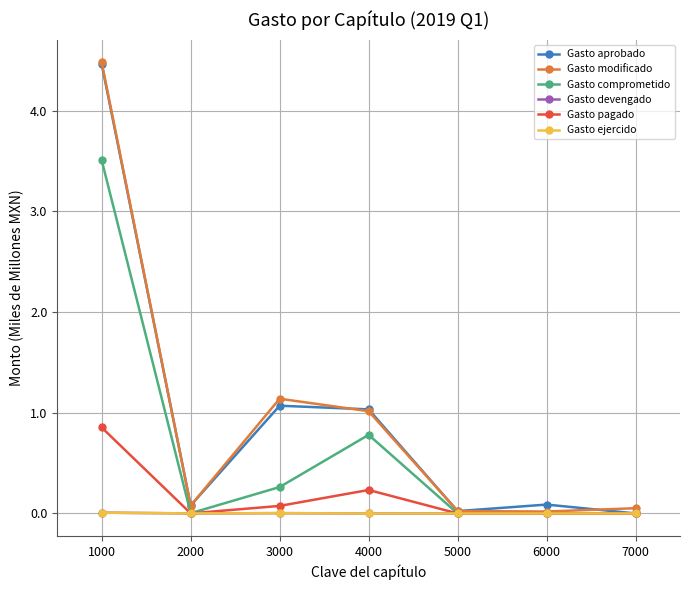

Which series has the largest total across all categories?

Gasto modificado